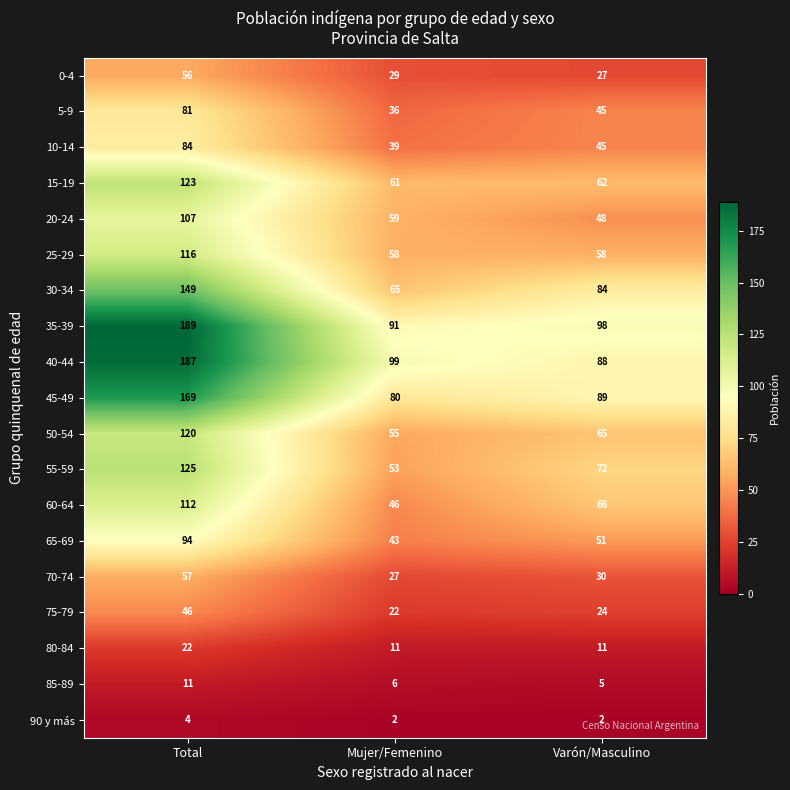

Which series changed the most between Total and Varón/Masculino?

40-44